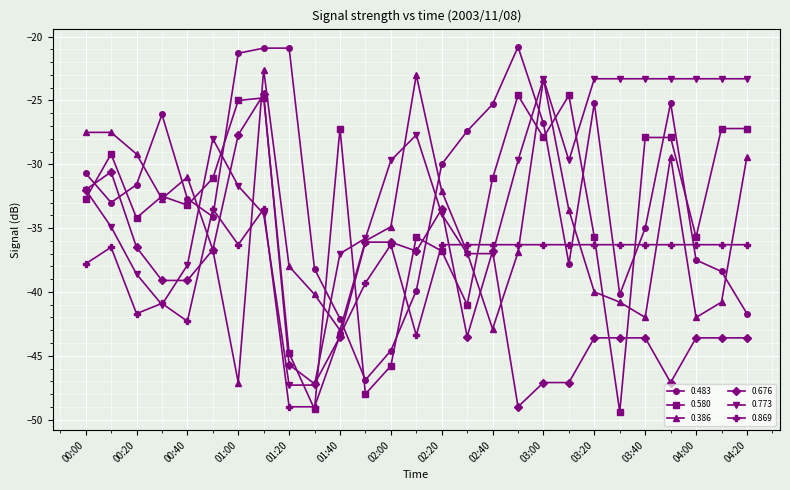

What is the value of the 0.580 point at the 24th from the left?

-27.9